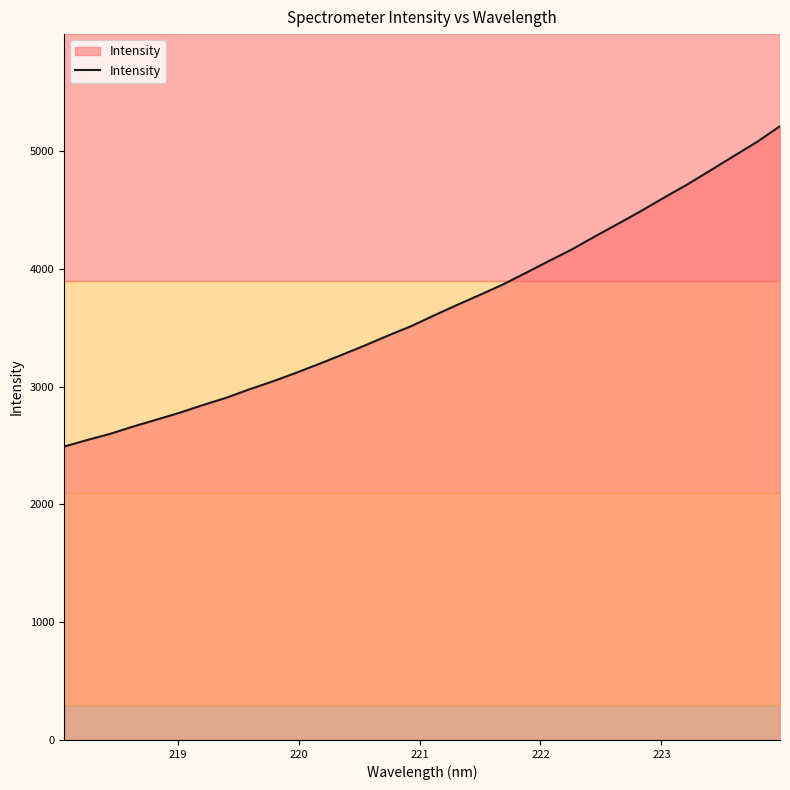

What is the minimum value shown in the chart?

2490.0